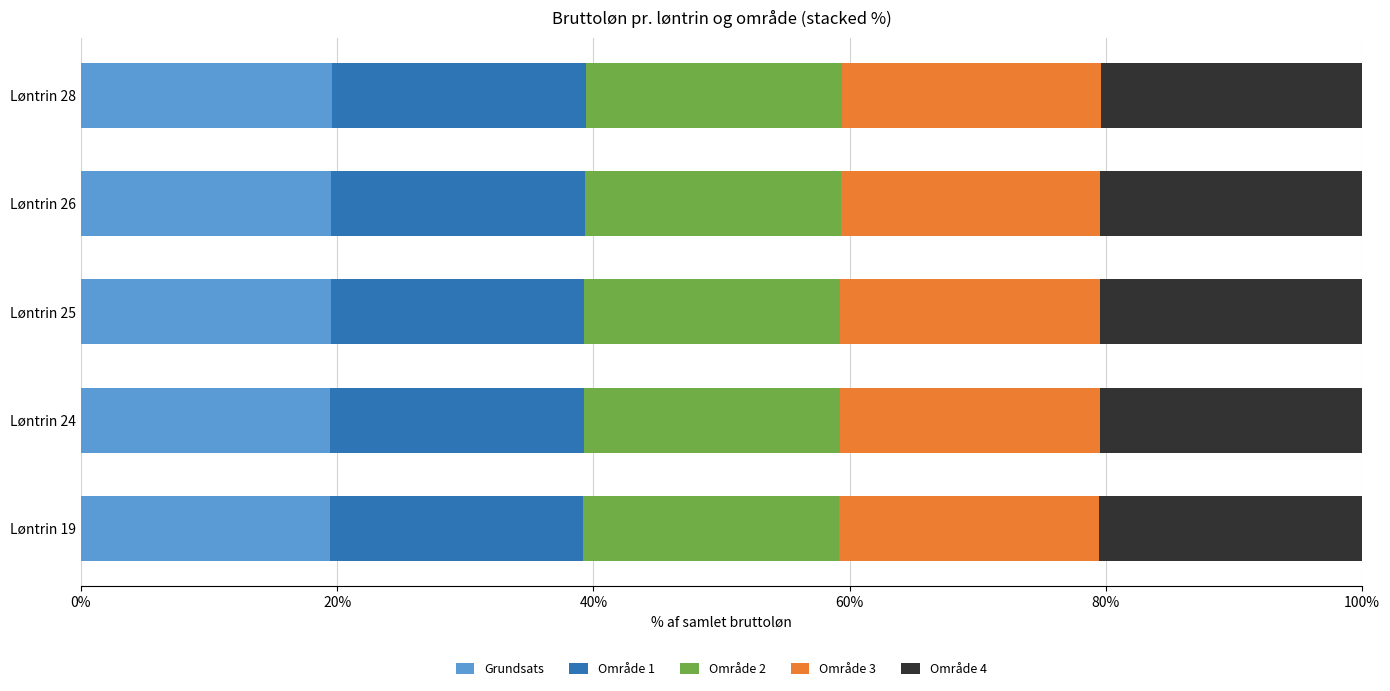

What is the minimum value for Grundsats?

19.4